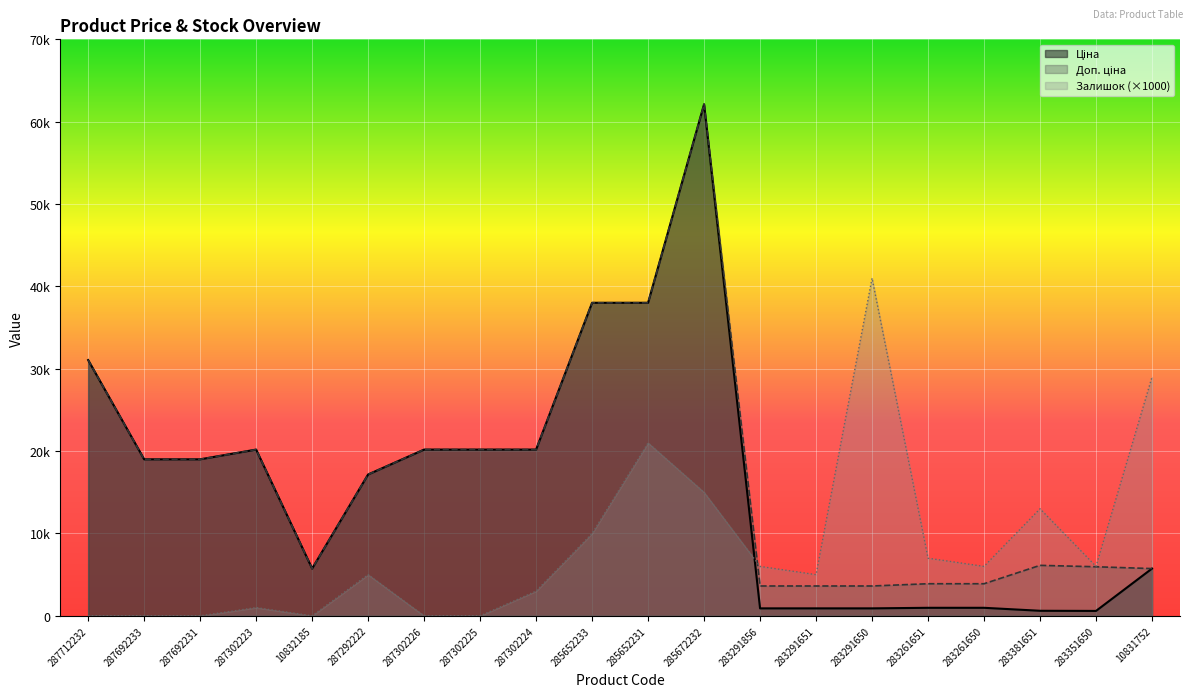

Which series ends up on top after the final intersection of Ціна and Залишок?

Залишок